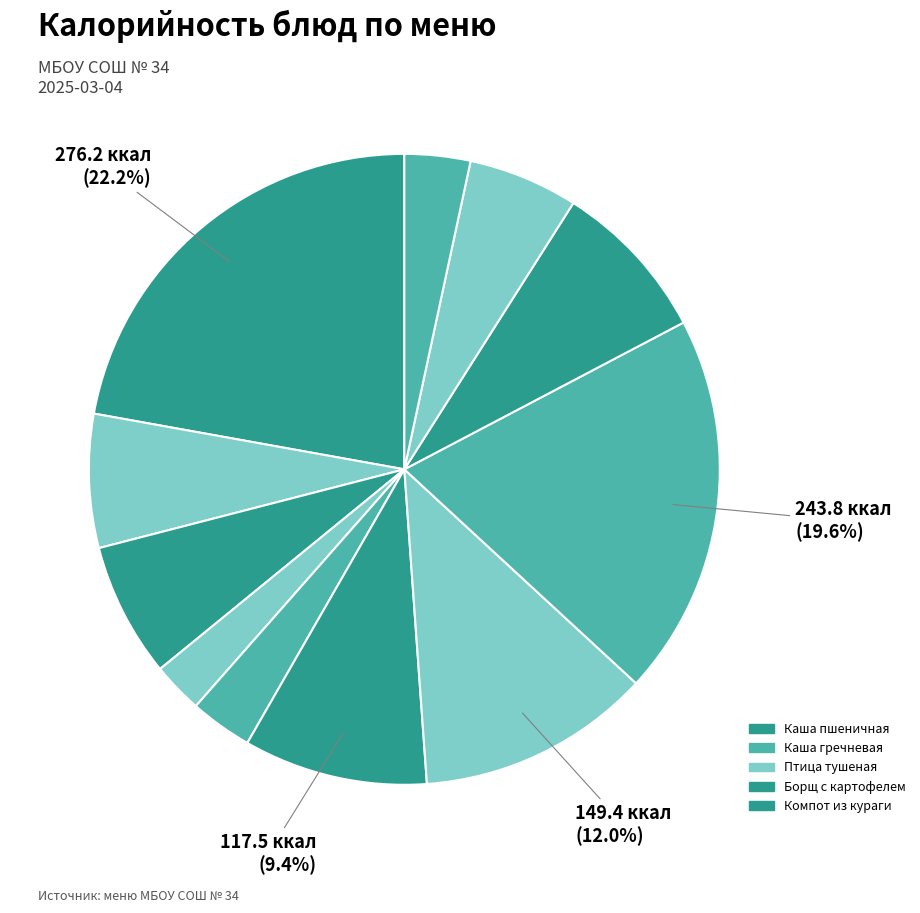

Count the number of slices in the pie.

11